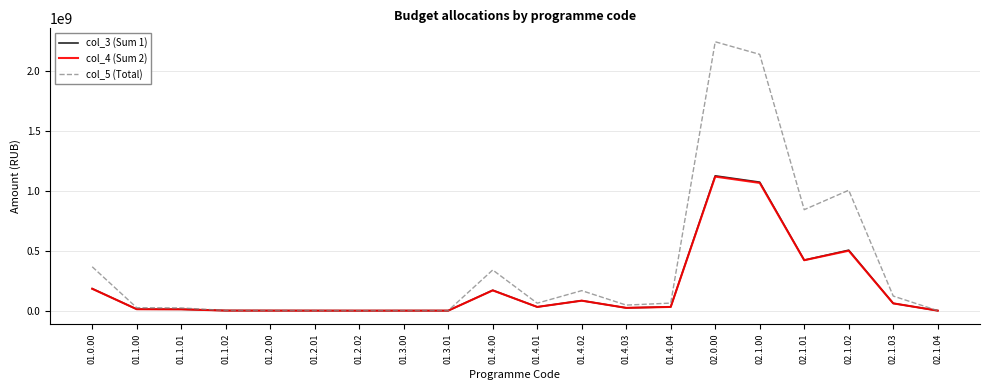

Which category has the highest value in the col_4 (Sum 2) series?

02.0.00